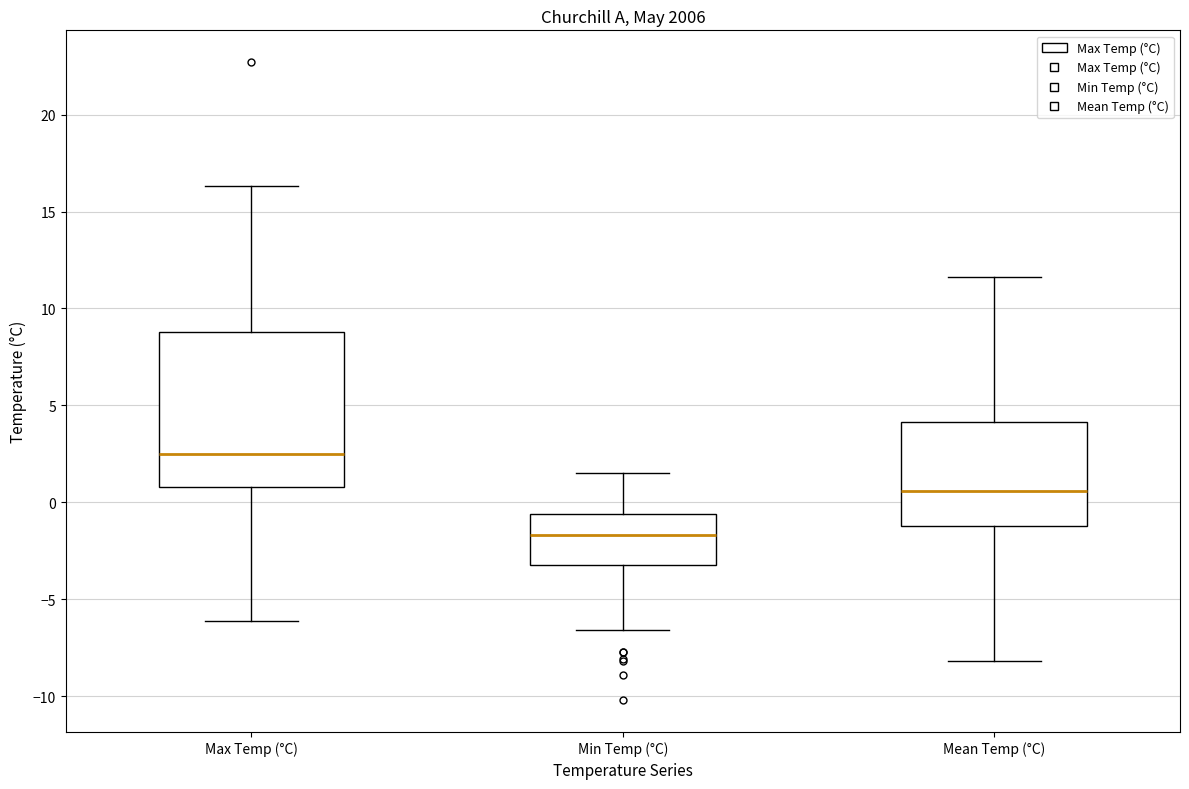

Reading left to right, read every box against the y-axis: the position of its median line, the range the box covers, and the ends of its whiskers. The values are not printed on the chart, so give them approximately, as read against the axis.

Max Temp (°C): median 2.5, box 1.0 to 9.0, whiskers -6.0 to 16.5
Min Temp (°C): median -1.5, box -3.0 to -0.5, whiskers -6.5 to 1.5
Mean Temp (°C): median 0.5, box -1.0 to 4.0, whiskers -8.0 to 11.5